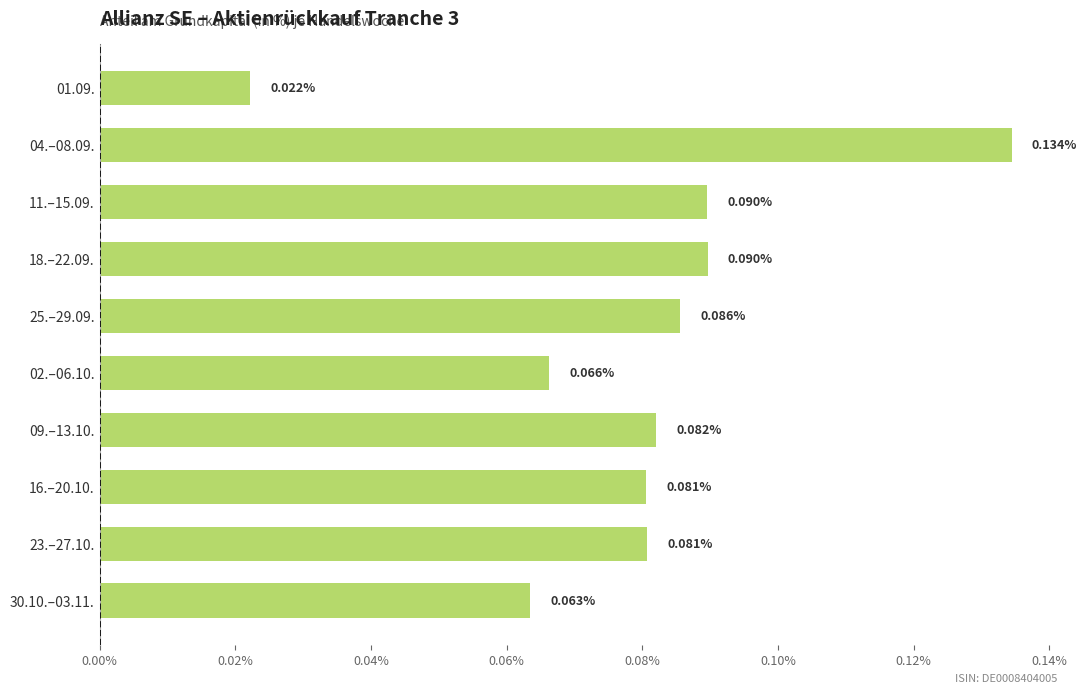

Which has a higher value, 11.–15.09. or 09.–13.10.?

11.–15.09.